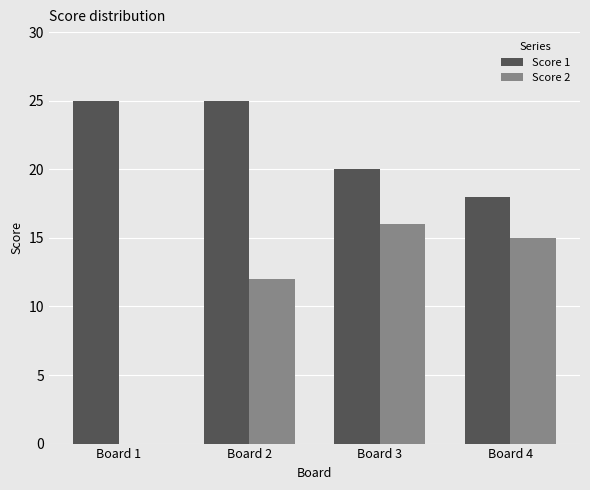

What are all the series names shown in the legend?

Score 1, Score 2